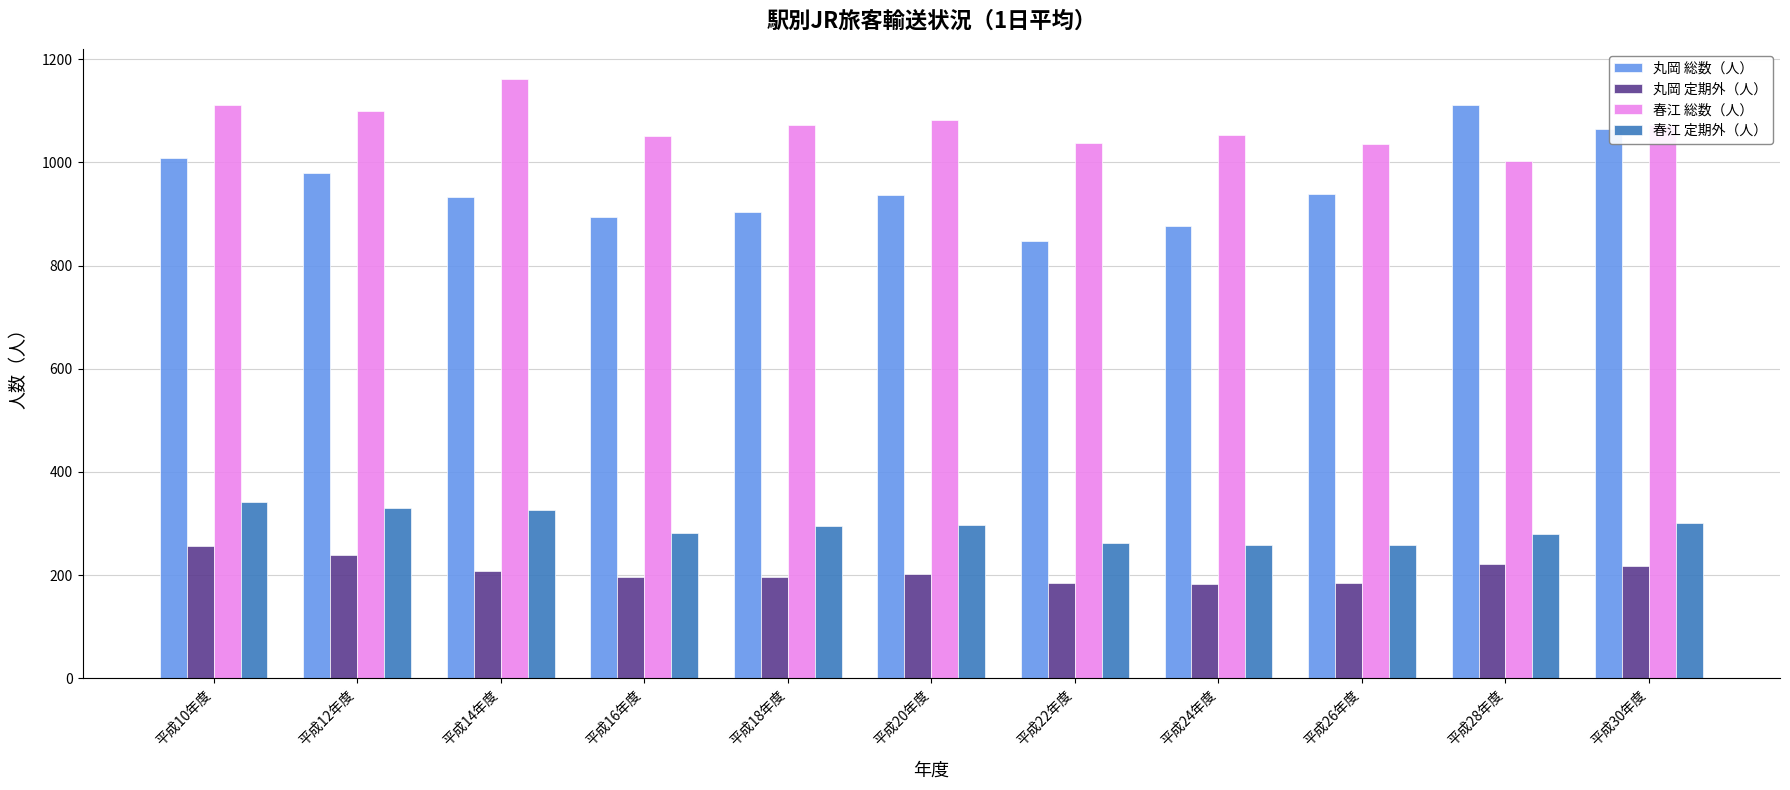

How many data points does each series have?

11